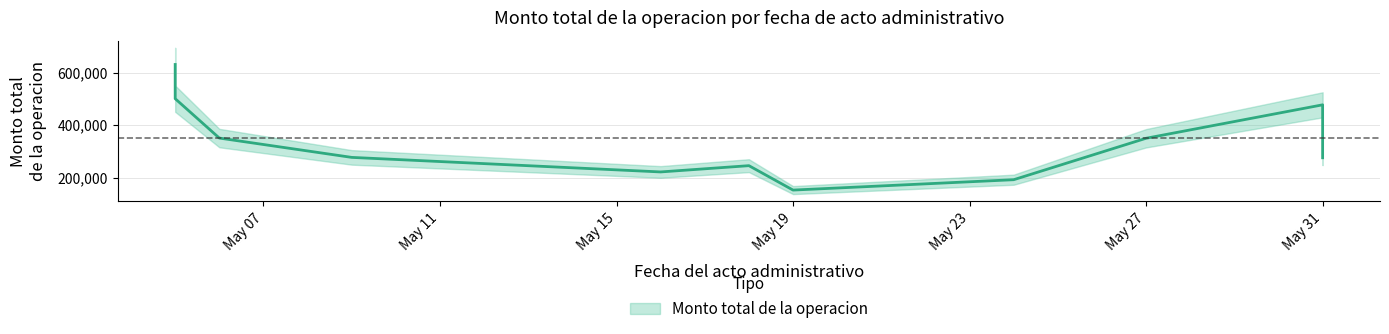

Which label corresponds to the largest value in the chart?

2022-05-02